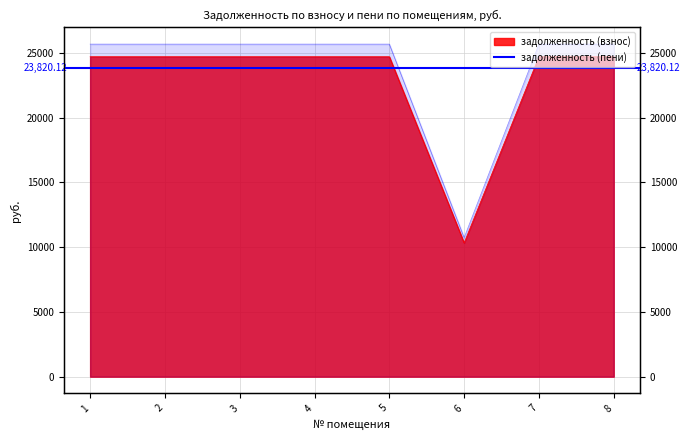

At which label is задолженность (пени) closest to 17522?

6